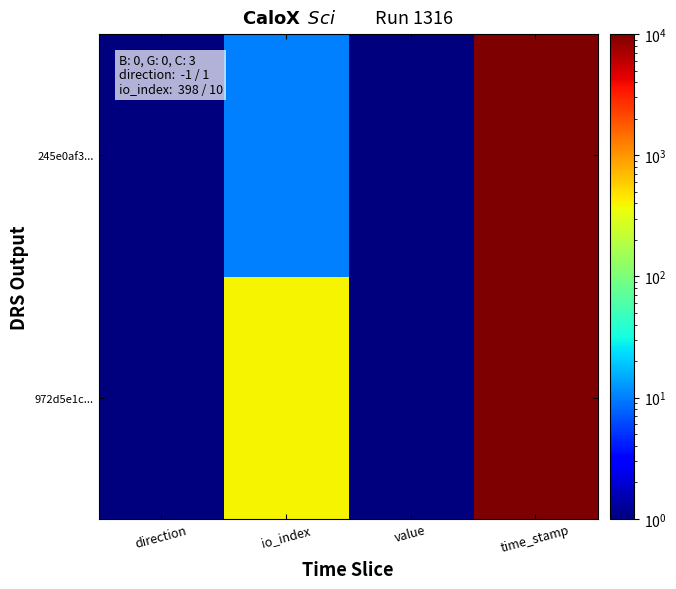

Which label corresponds to the smallest value in the chart?

value